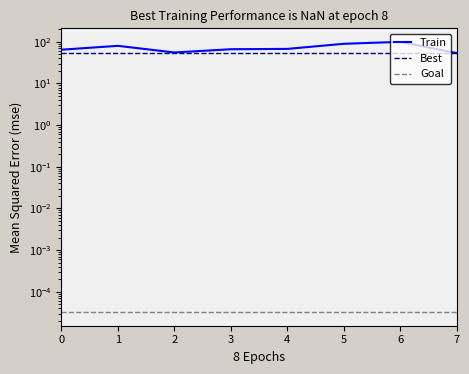

What is the maximum value shown in the chart?

100.0